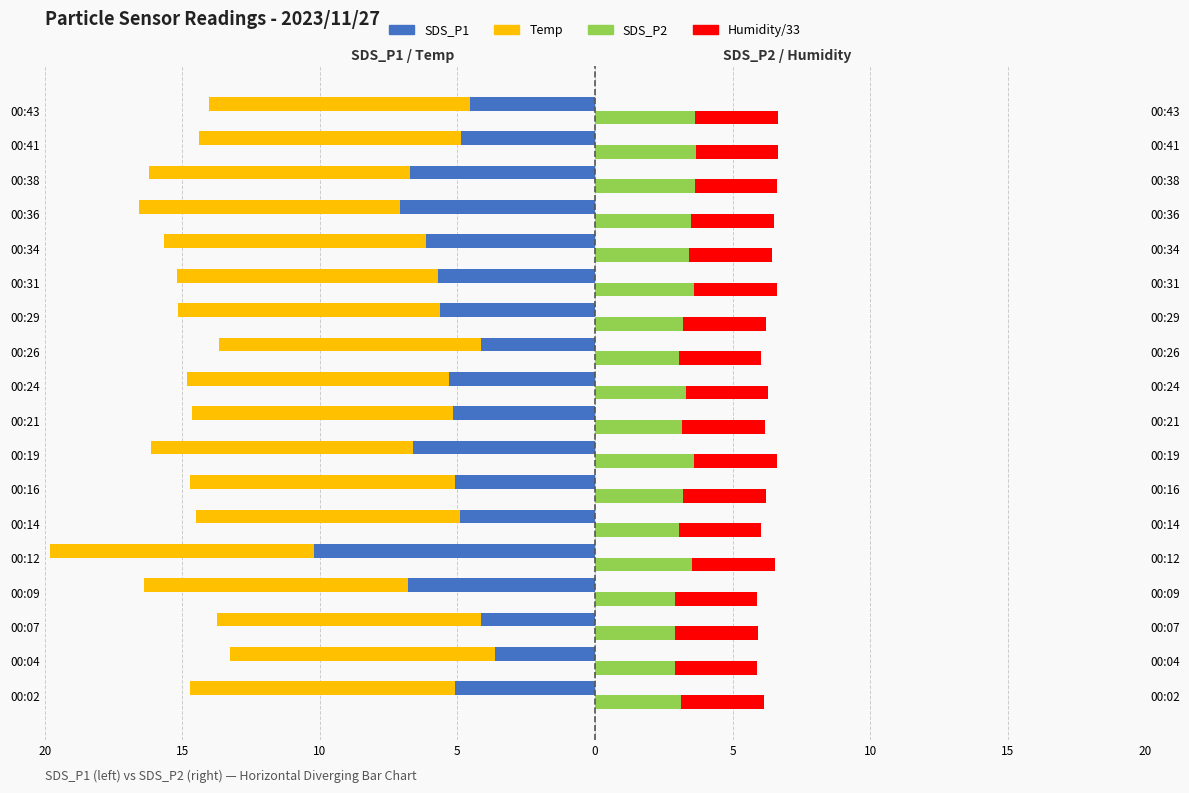

Which series has the largest range (max minus min)?

SDS_P1